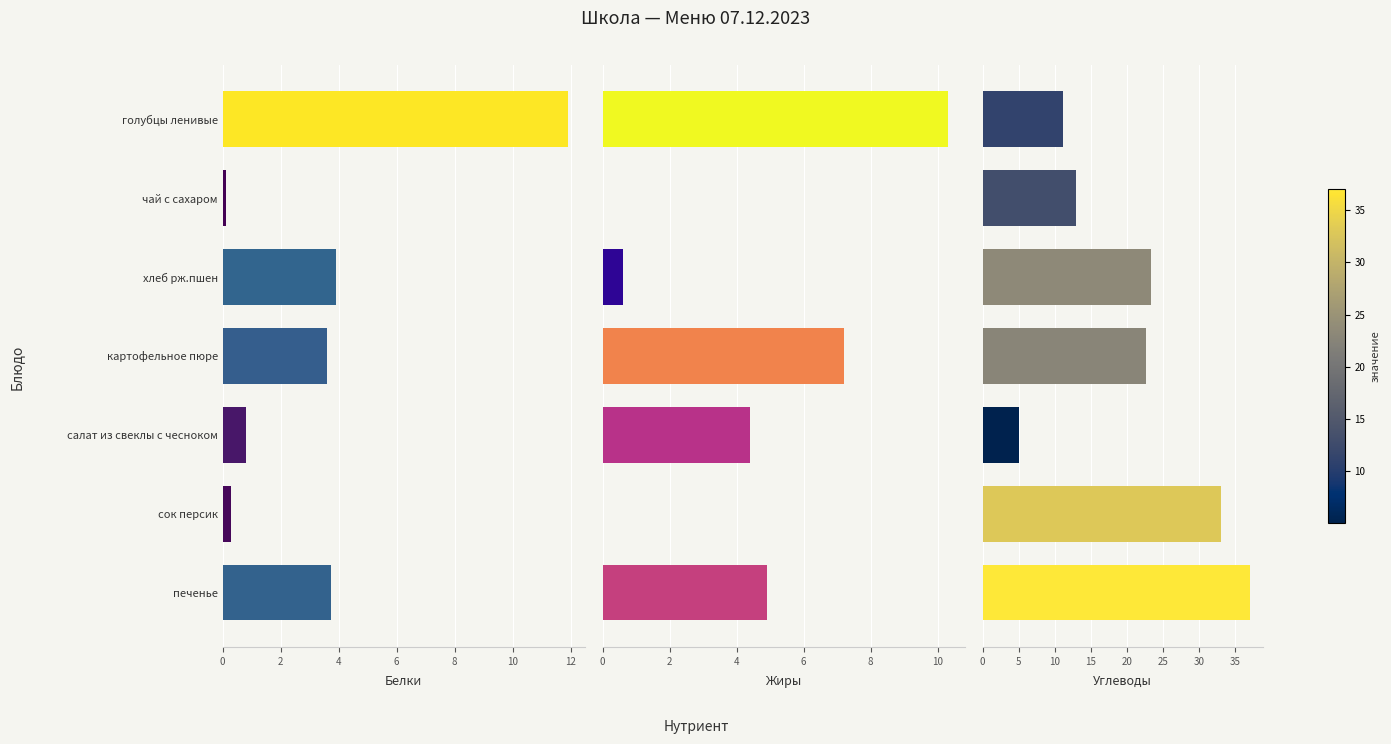

What is the spread (max minus min) of values at 4?

22.7